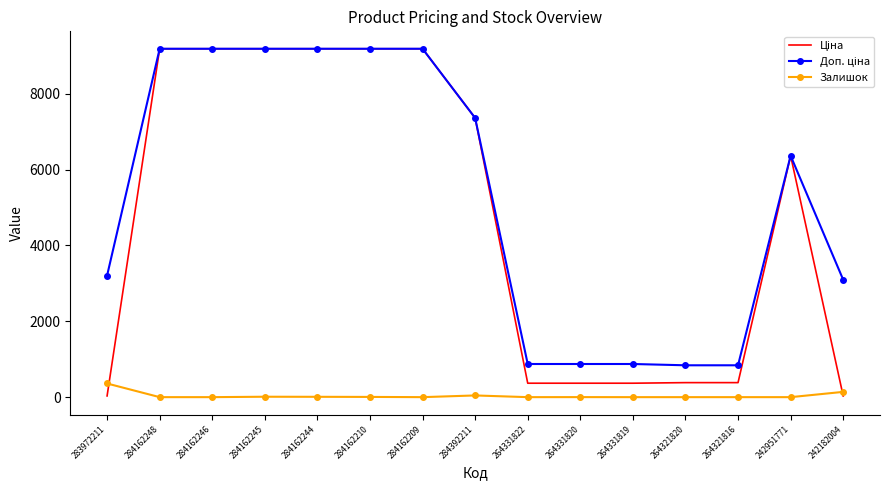

What is the difference between the highest and lowest values at 284162246?

9185.1